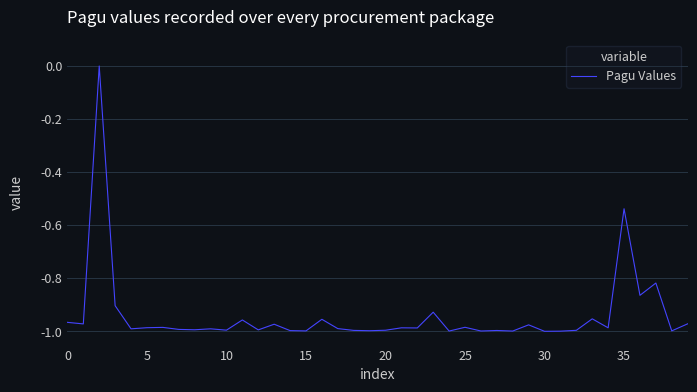

What is the difference between the maximum and minimum values?

1.0